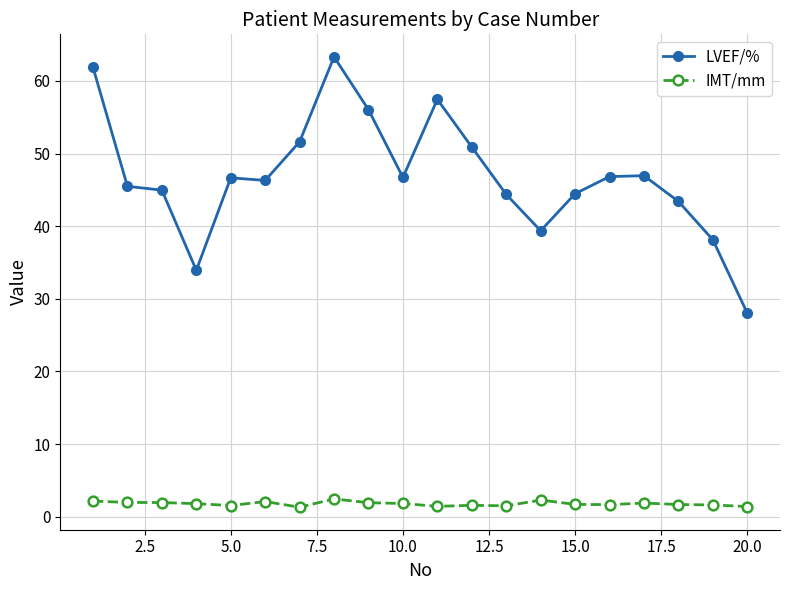

Which series has the largest total across all categories?

LVEF/%